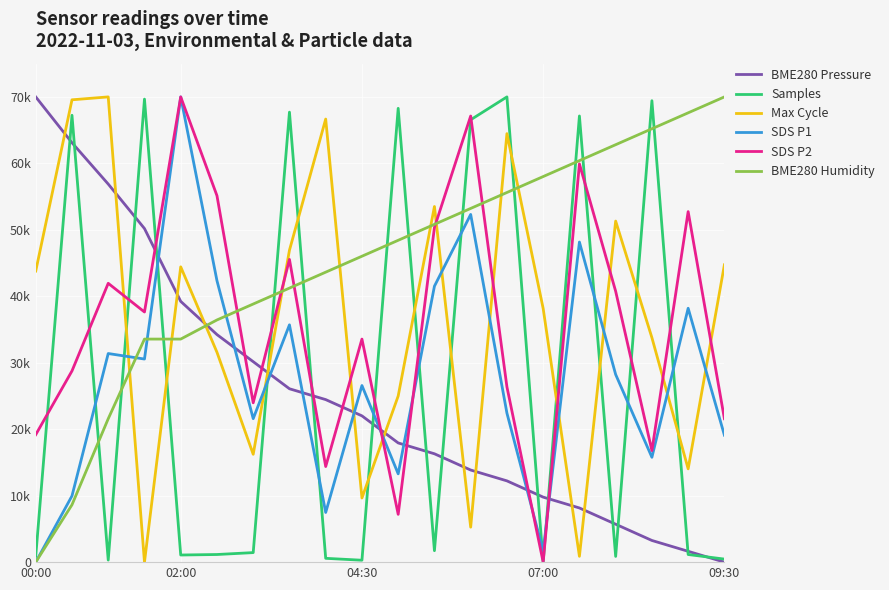

How many interior local peaks does the SDS P2 series have?

7